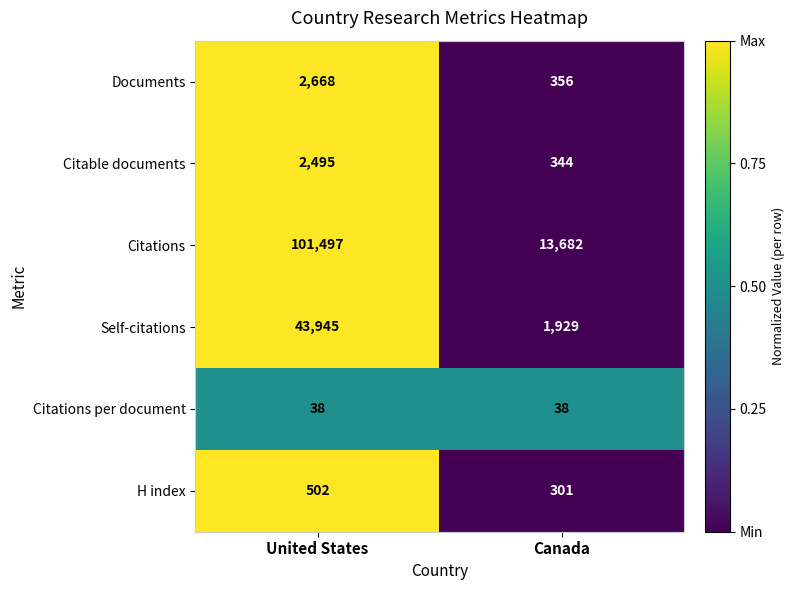

Where is Citable documents nearest to the value 1419?

Canada